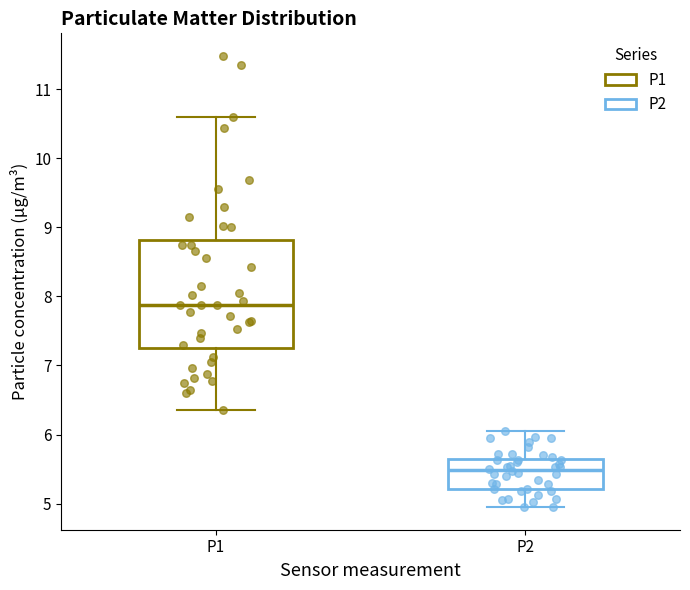

Where is the lower edge of the box for P1 on the y-axis? The values are not printed on the chart, so give them approximately, as read against the axis.

7.3